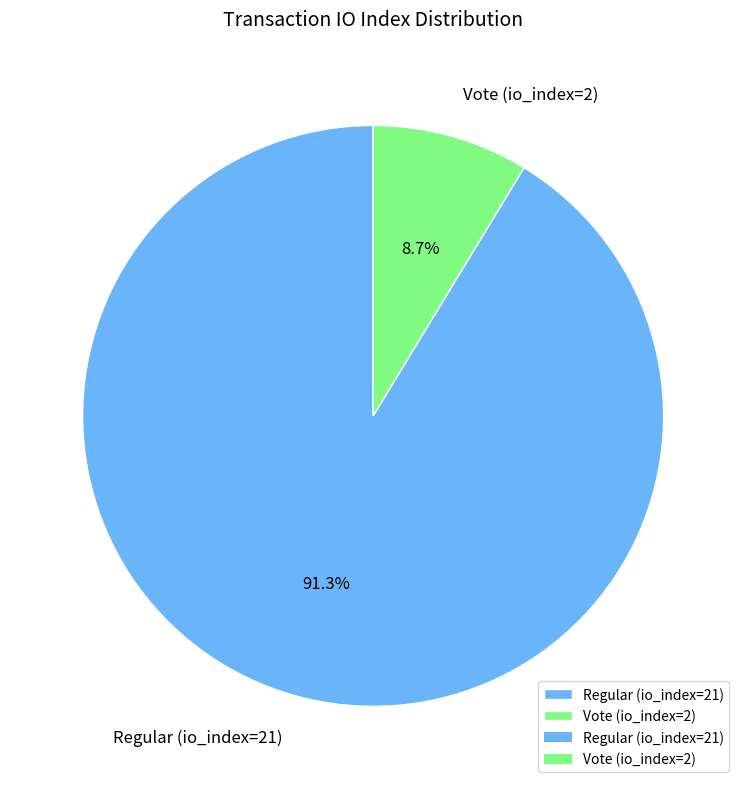

Is there a majority slice in this chart?

Yes